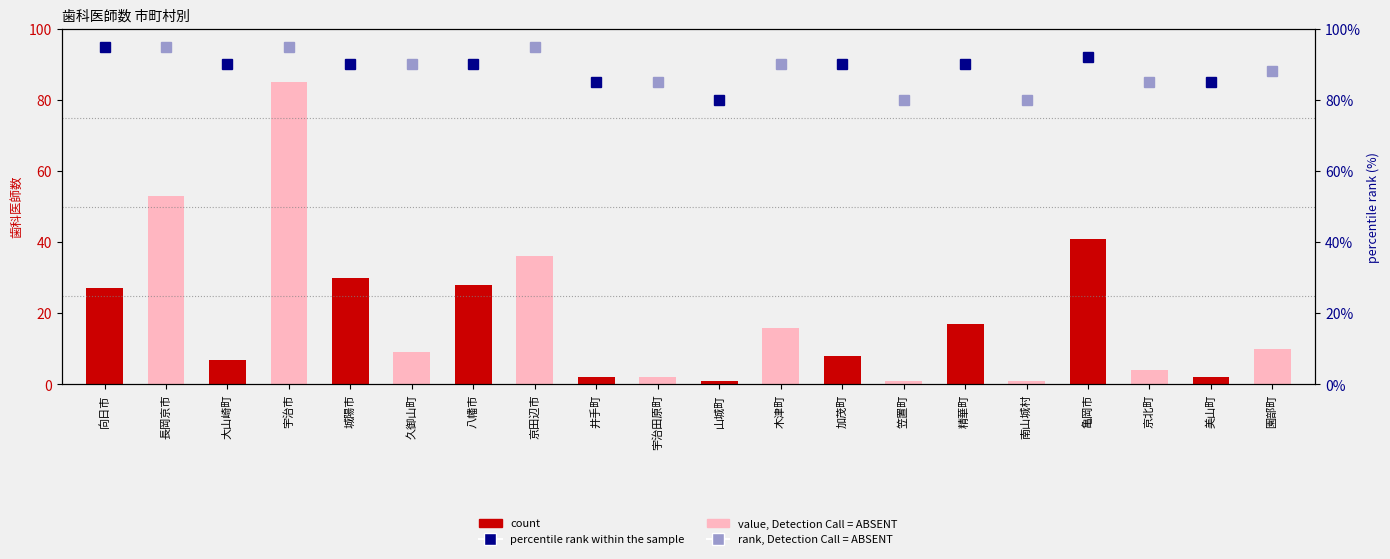

What is the change in value from 井手町 to 木津町?

+14